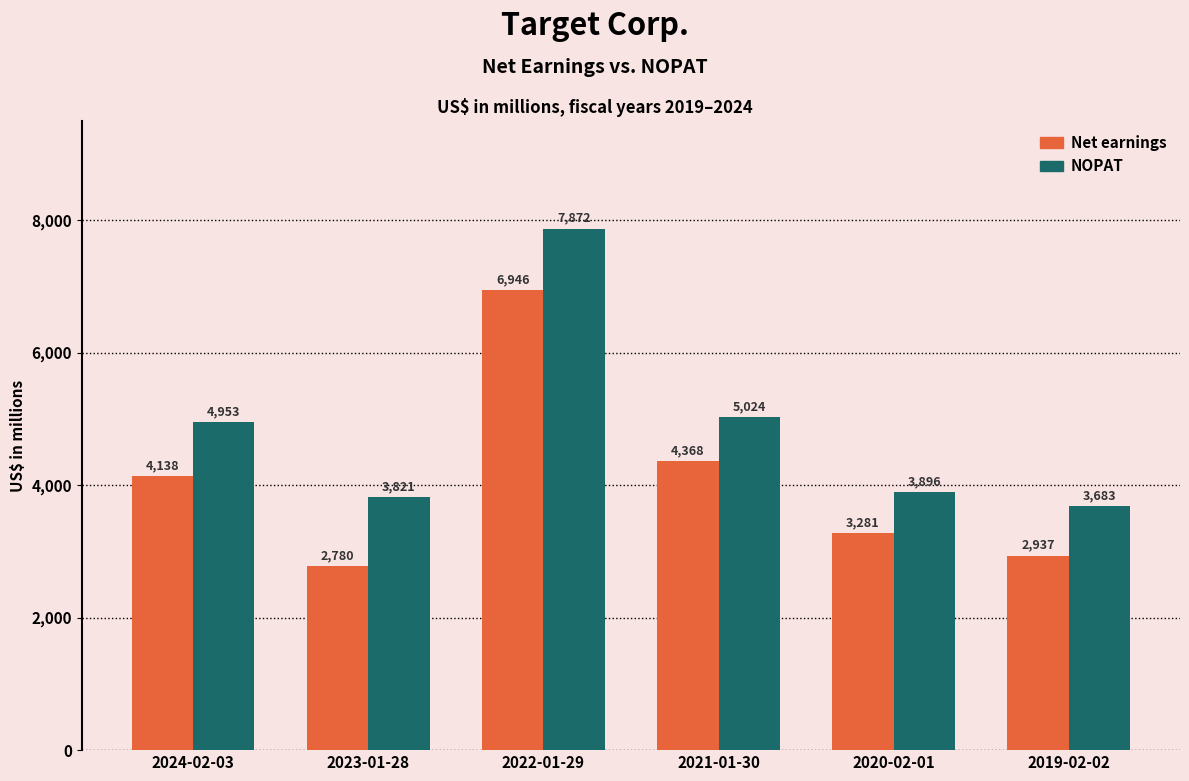

What is the label of the 3rd bar from the right?

2021-01-30